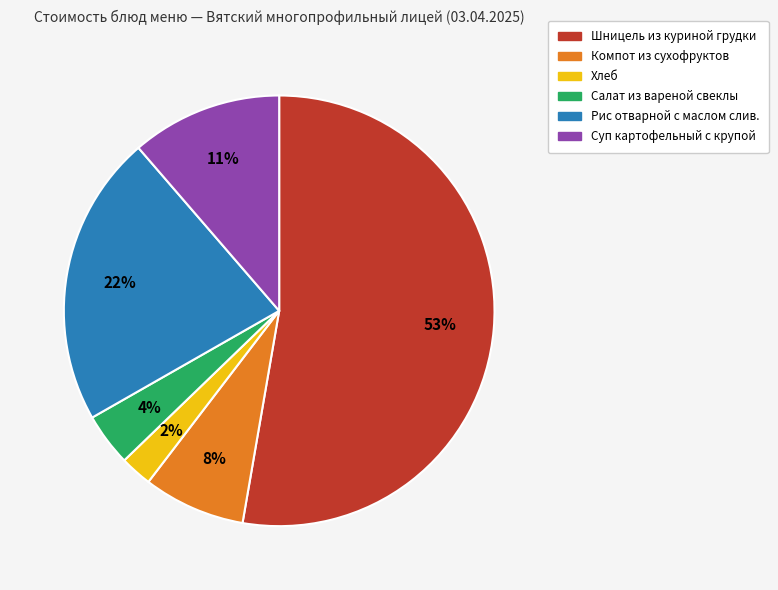

Does any single category account for the majority?

Yes